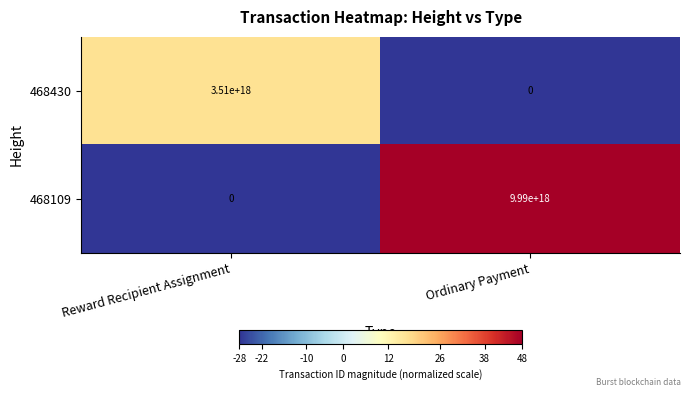

At which label is 468430 closest to 1755000000000000000?

Reward Recipient Assignment